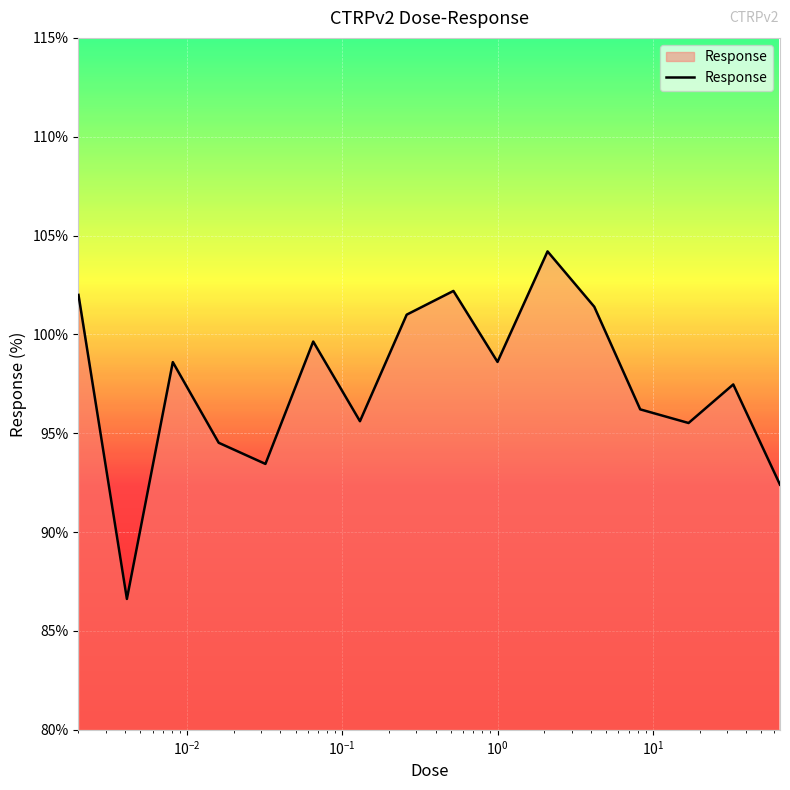

What is the minimum value shown in the chart?

86.6